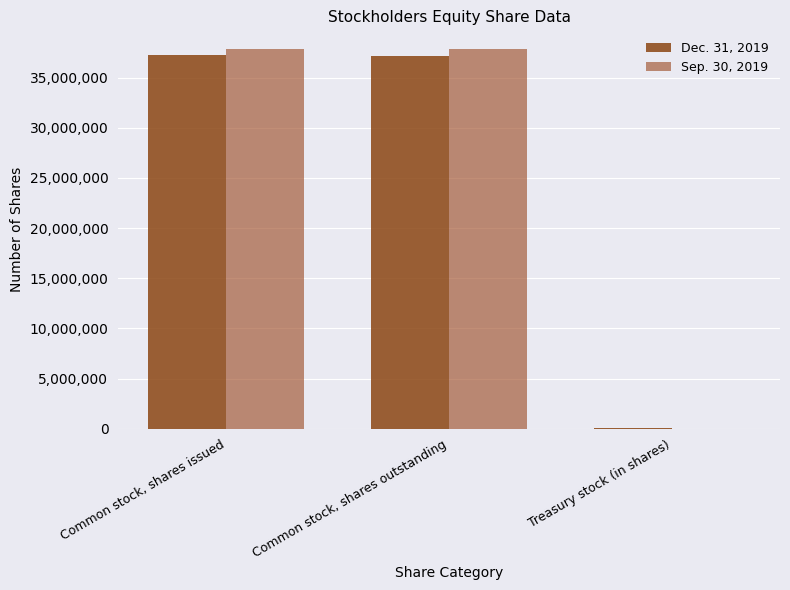

What is the minimum value for Sep. 30, 2019?

14444